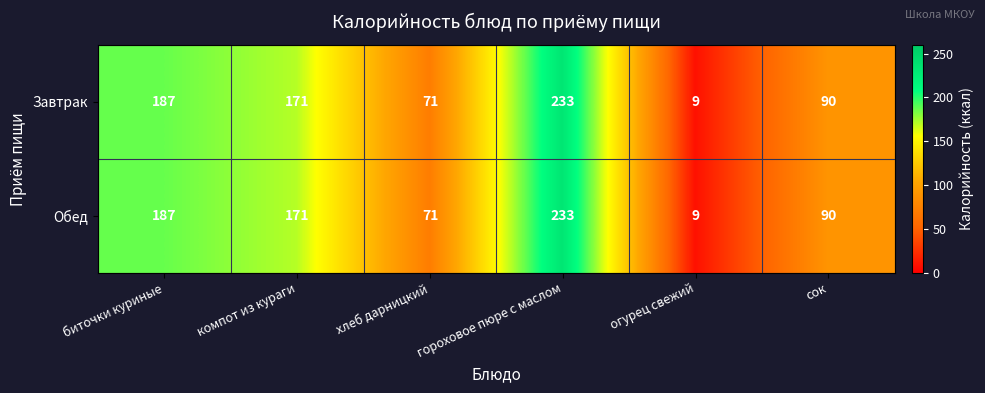

Is the value of Обед at сок greater than the value of Завтрак at компот из кураги?

No